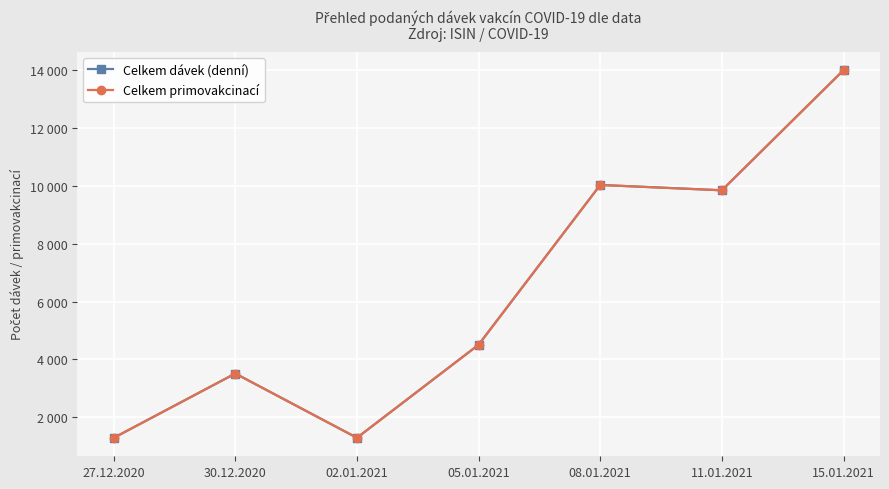

Does the chart have visible grid lines?

Yes